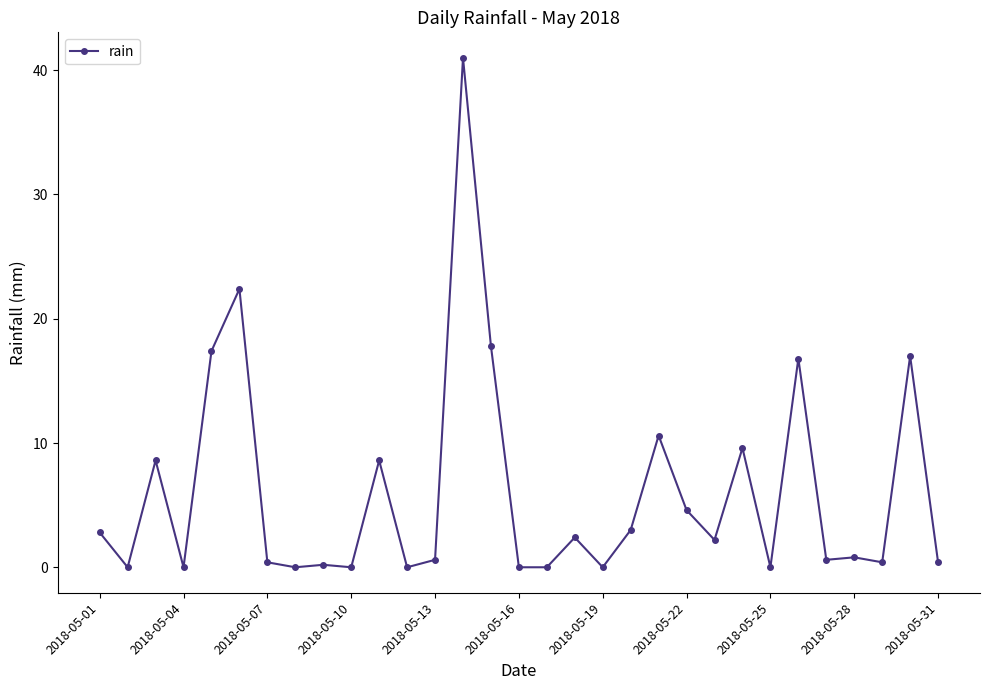

What is the difference between the maximum and second lowest values?

41.0